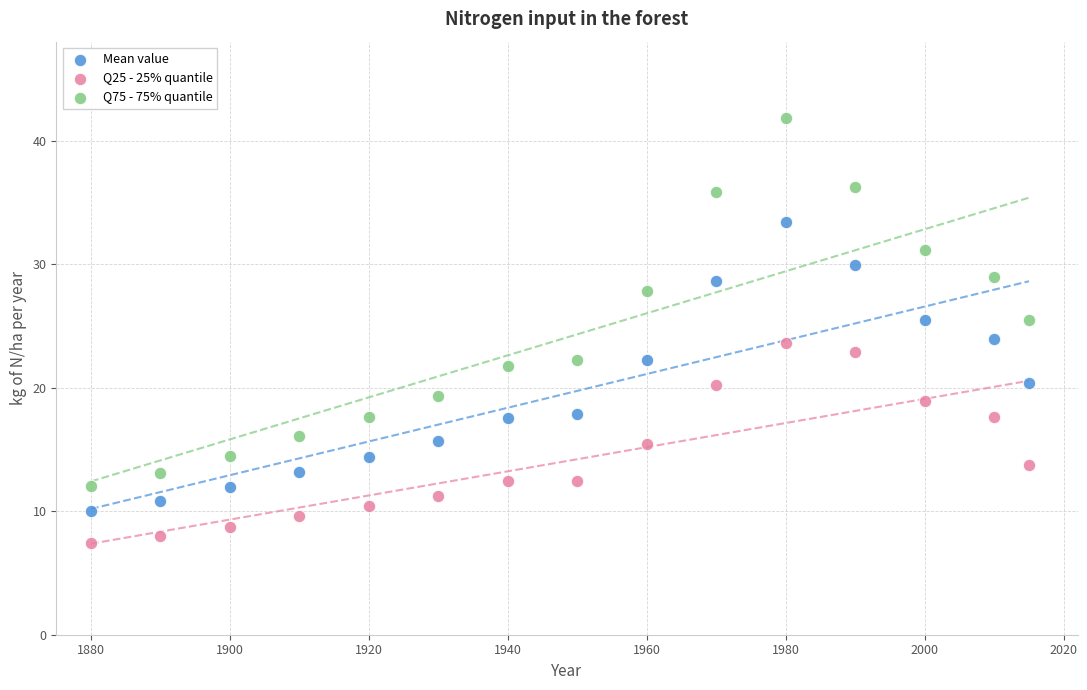

Which series reaches the minimum Y coordinate?

Q25 - 25% quantile